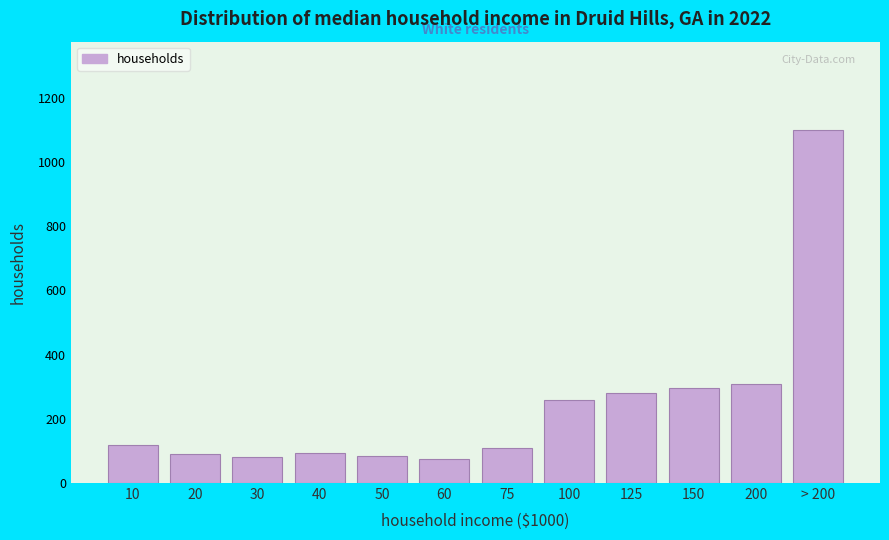

At which label is the value closest to 587?

200